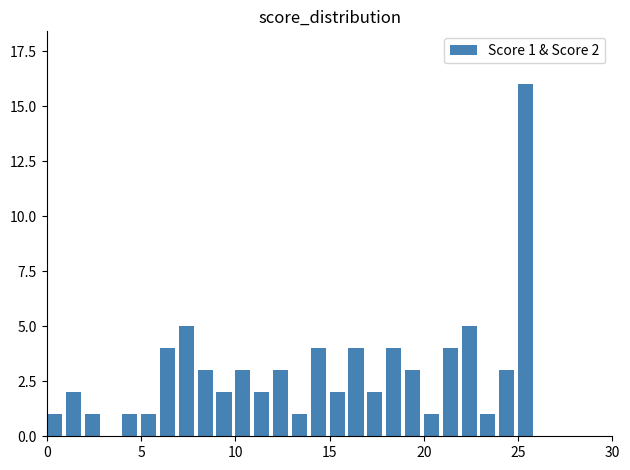

What is the sum of all values?

78